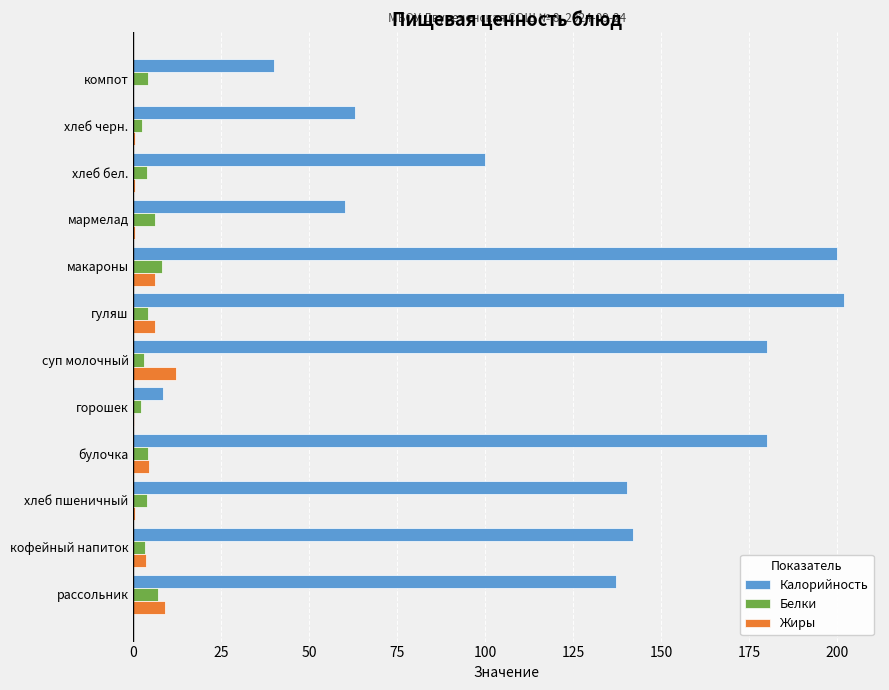

What are all the series names shown in the legend?

Калорийность, Белки, Жиры